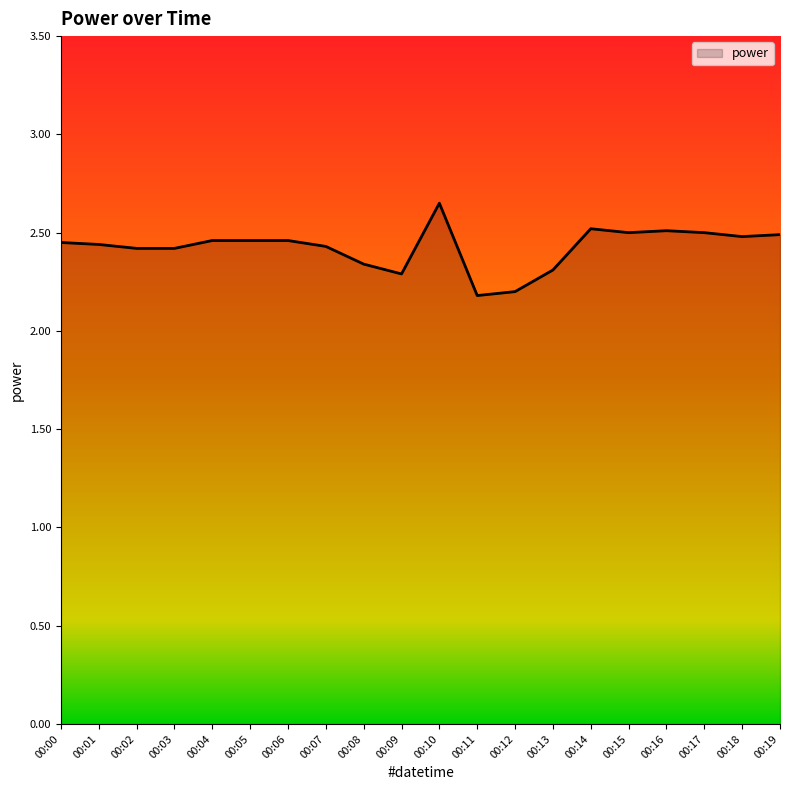

Approximately how many times larger is the value at 00:16 compared to 00:19?

1.0